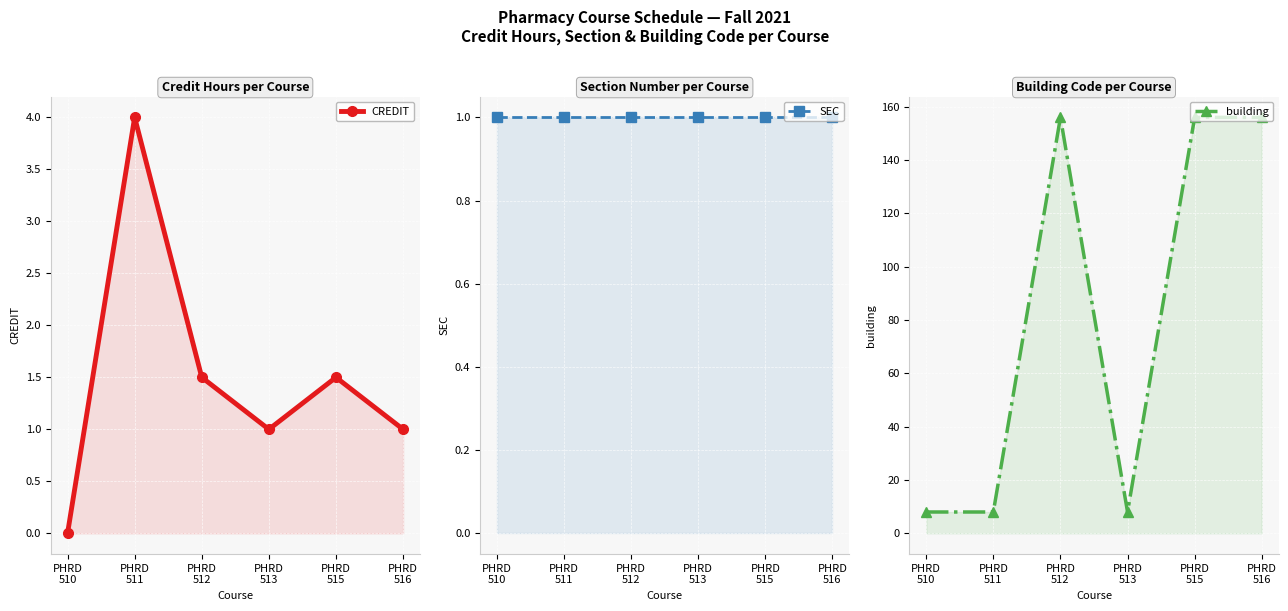

At how many categories does at least one series exceed 21?

3